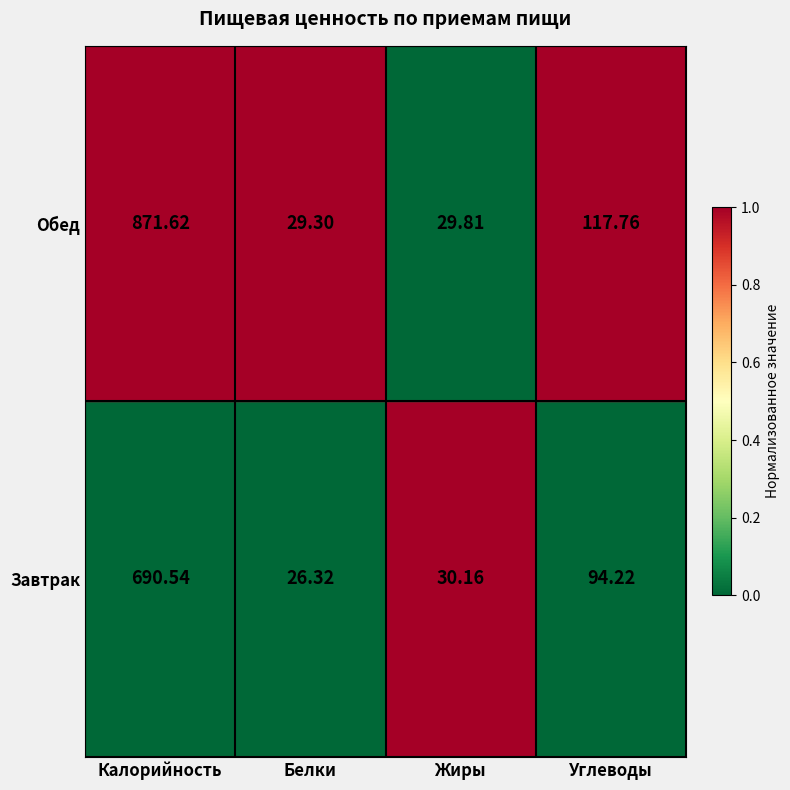

Which series has the widest spread of values?

Обед